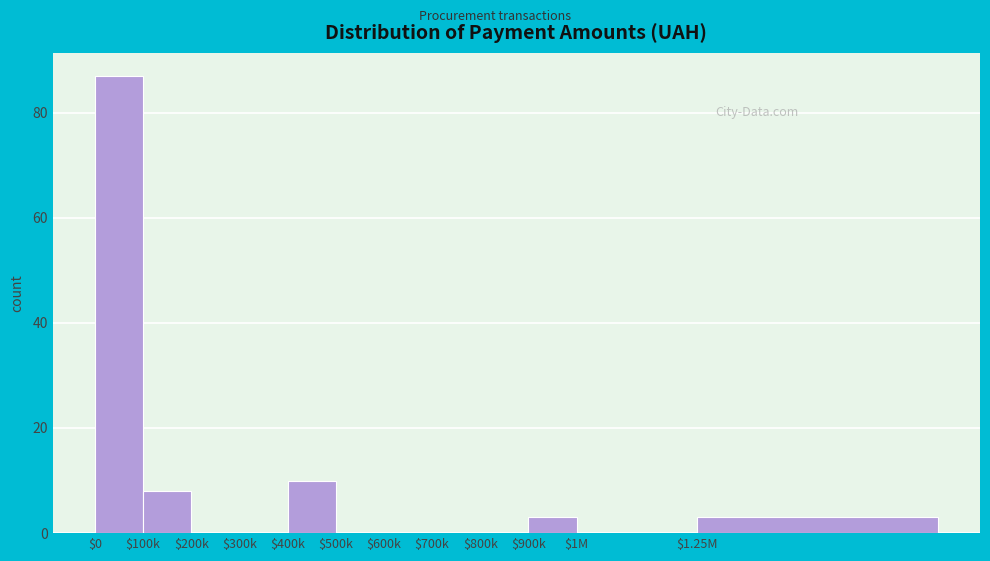

True or false: the data shows 3 at $400k.

False